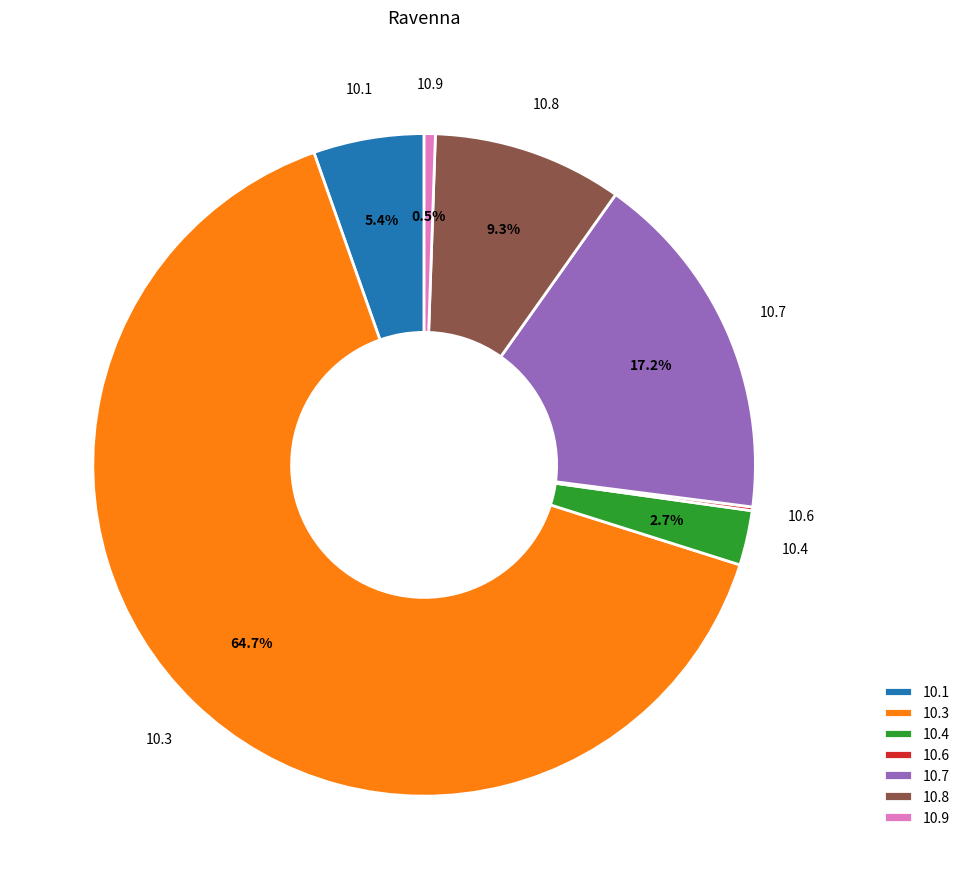

How much of the chart is everything except 10.9?

99.5%